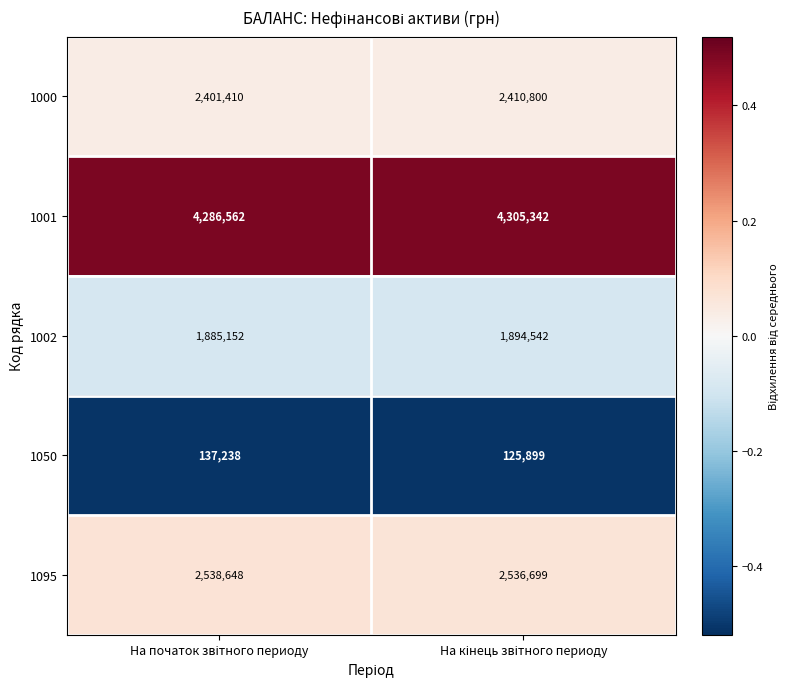

What is the greatest value displayed?

4305342